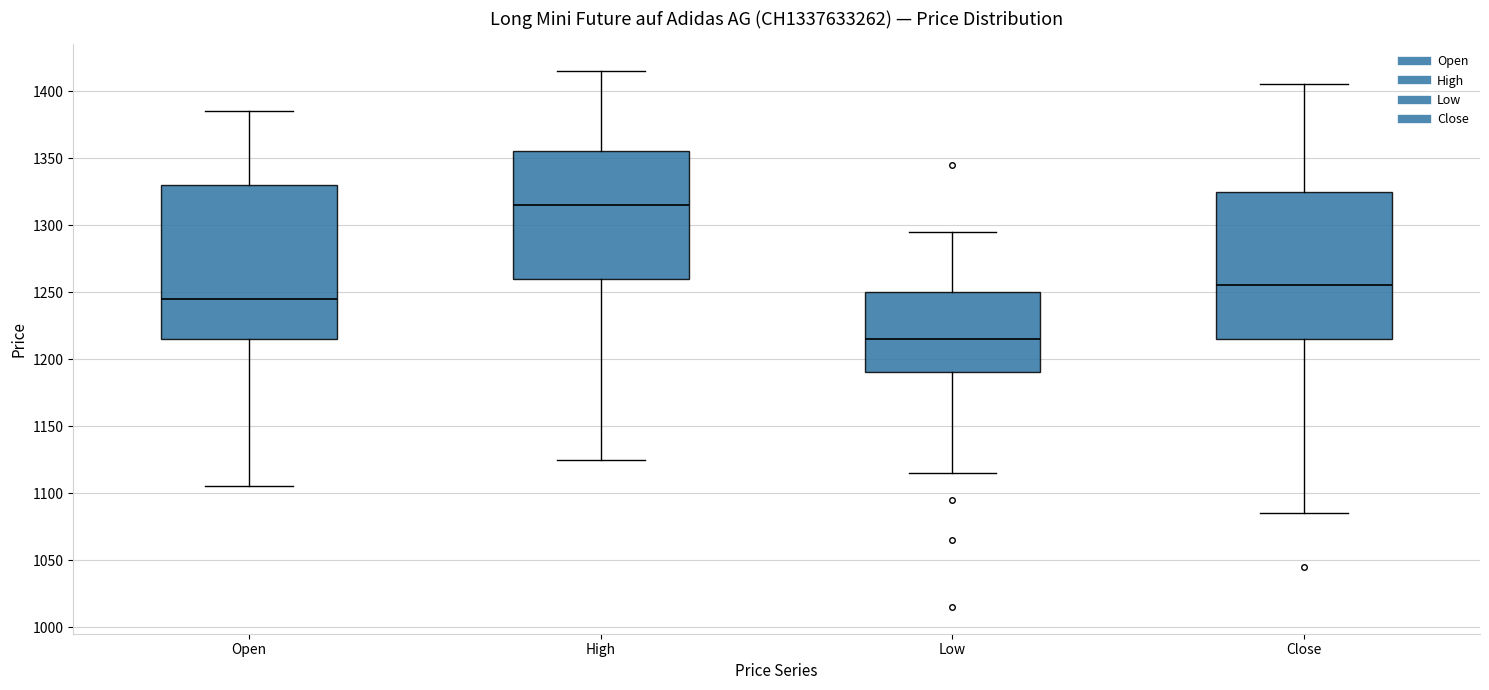

Which box's median line is the highest?

High